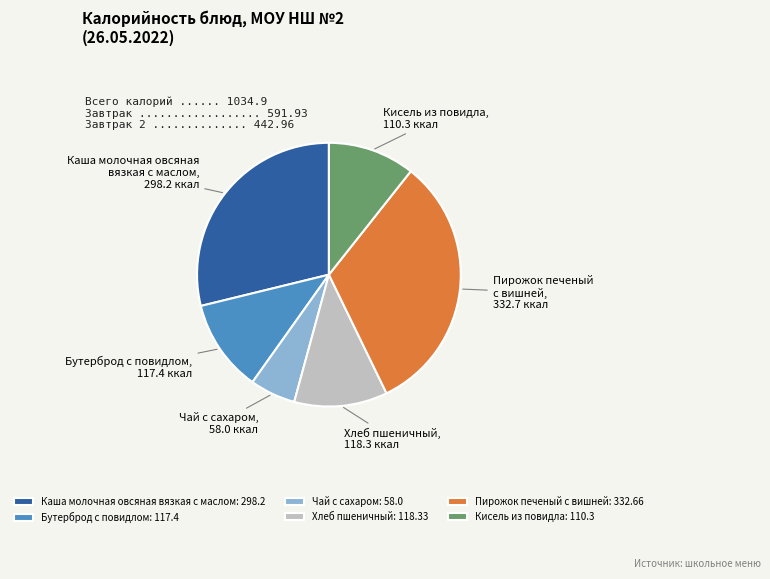

Is the sum of Кисель из повидла: 110.3 and Чай с сахаром: 58.0 greater than half?

No